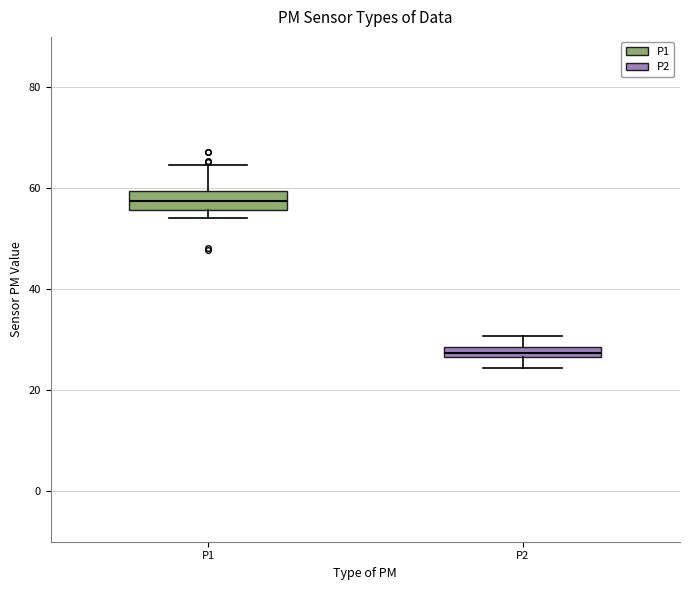

Where is the lower edge of the box for P1 on the y-axis? The values are not printed on the chart, so give them approximately, as read against the axis.

56